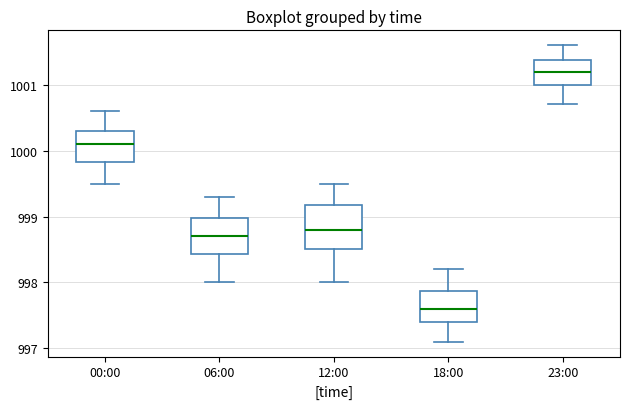

Where is the upper edge of the box for 00:00 on the y-axis? The values are not printed on the chart, so give them approximately, as read against the axis.

1000.3